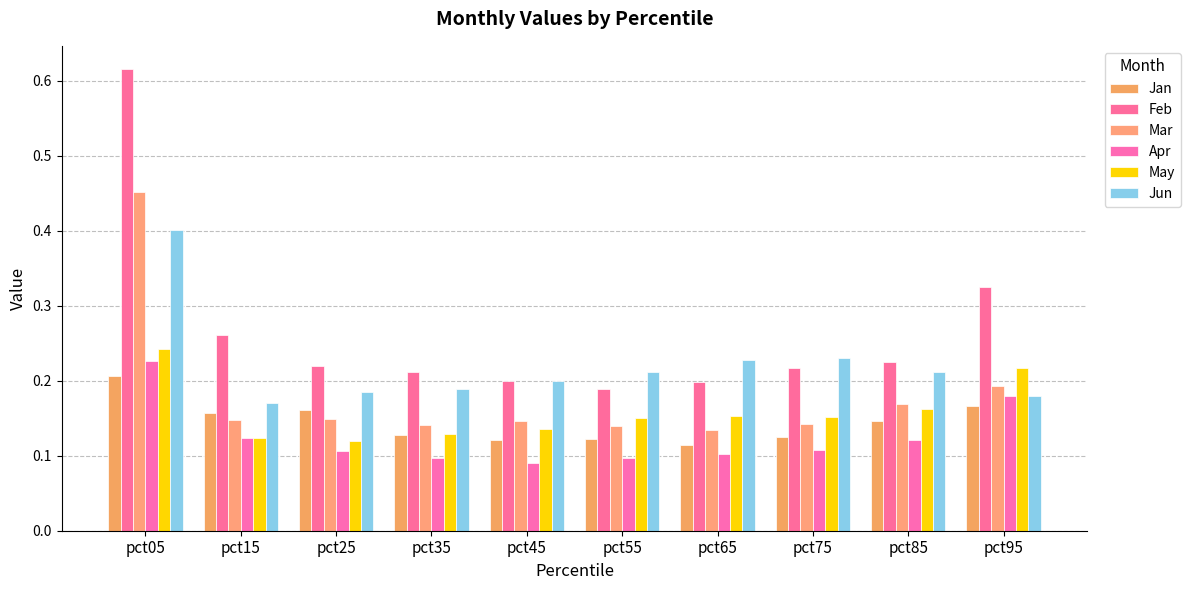

Between pct05 and pct65, which series saw the biggest shift?

Feb